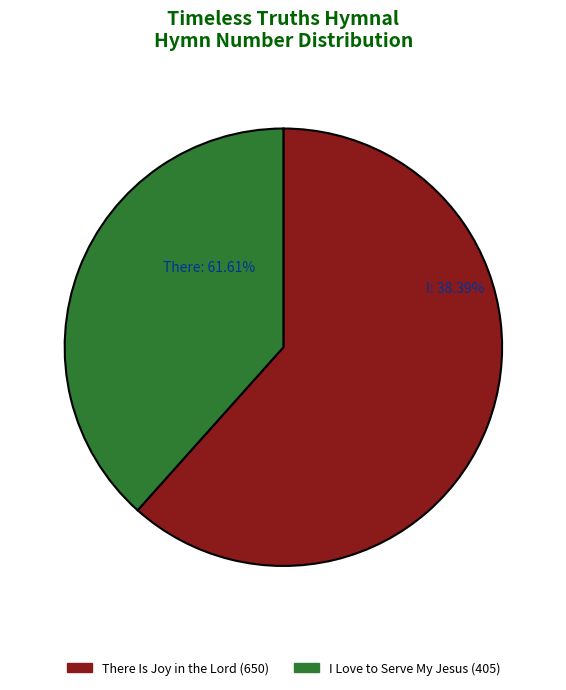

The I Love to Serve My Jesus slice represents 33% of the pie. True or false?

False